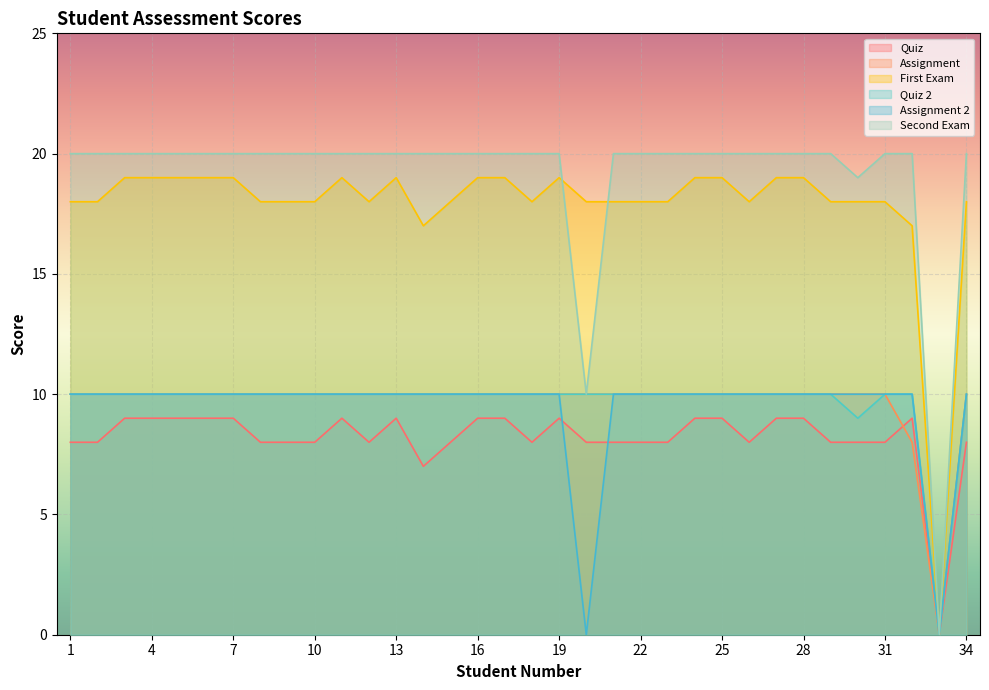

True or false: Second Exam and Quiz intersect in this chart.

False